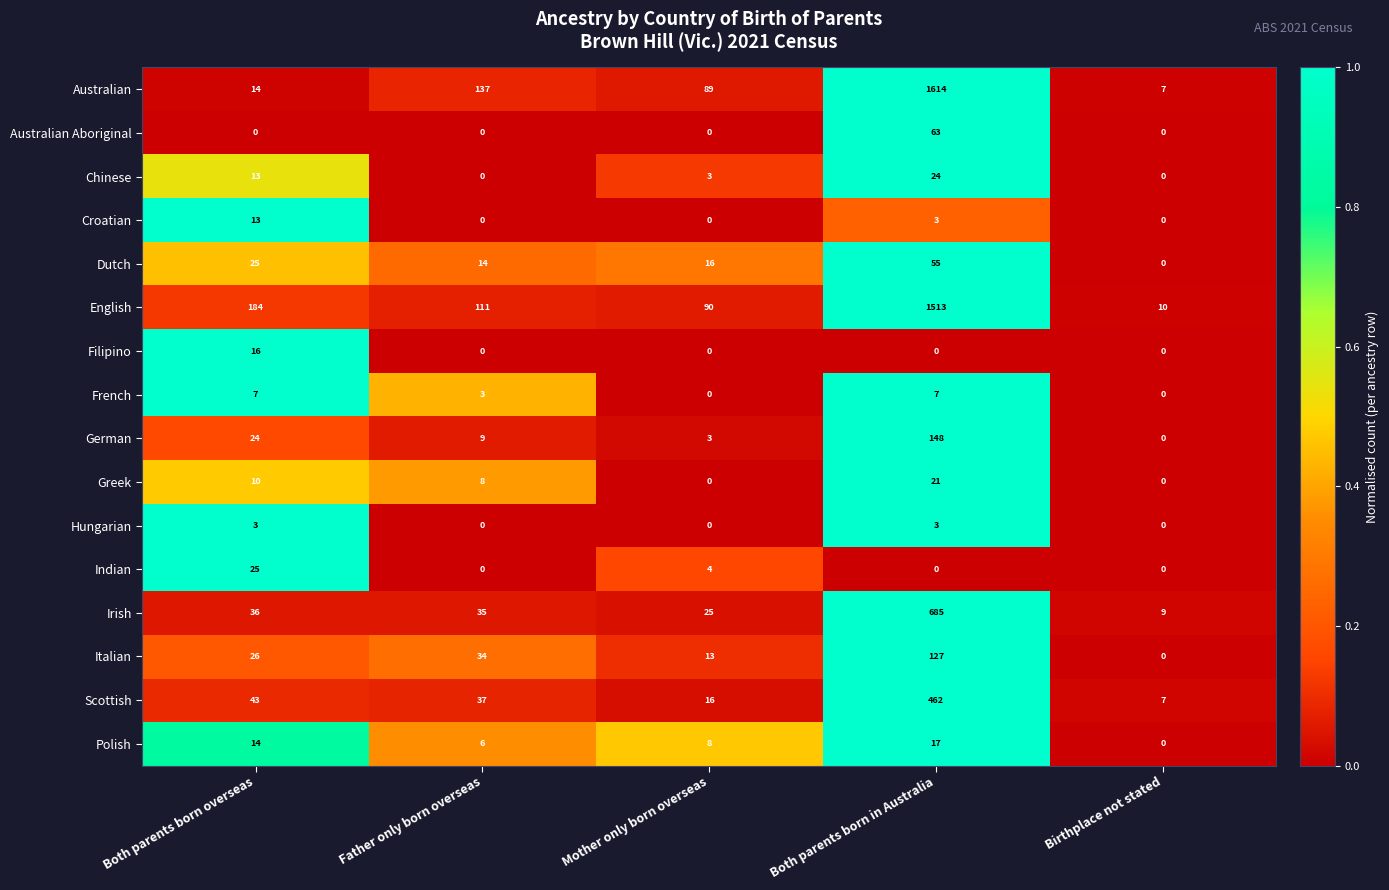

At which label is Dutch closest to 27?

Both parents born overseas